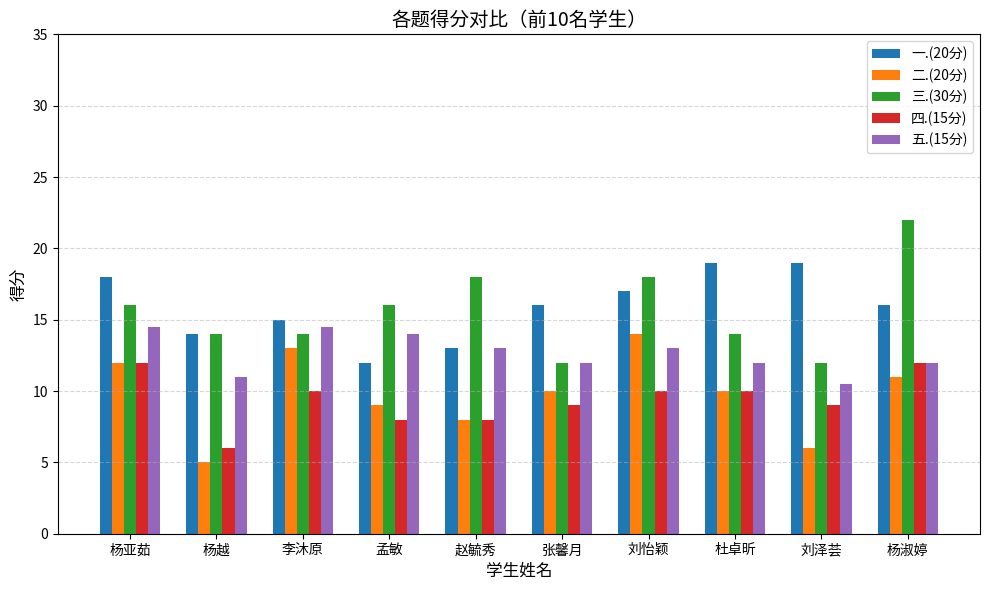

True or false: 一.(20分) has a value of 21.1 at 孟敏.

False